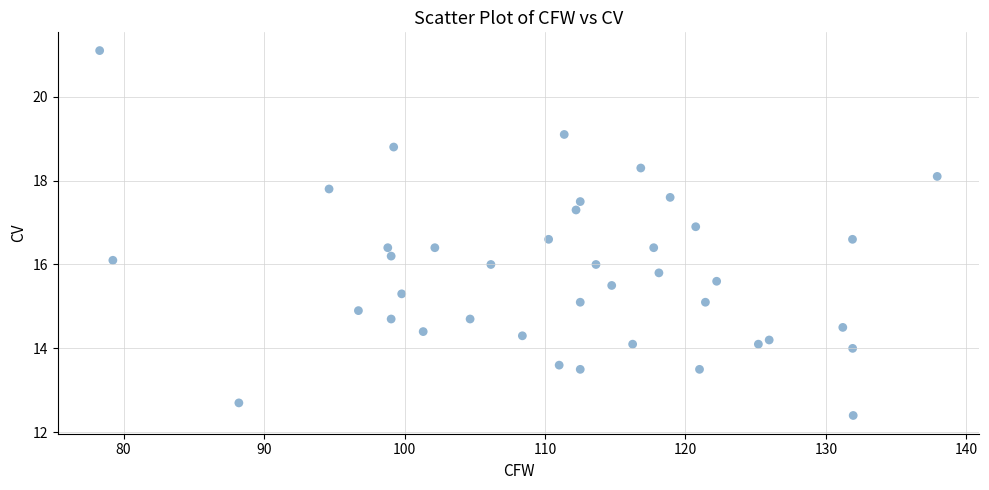

What is the range of X values (max minus min)?

59.6